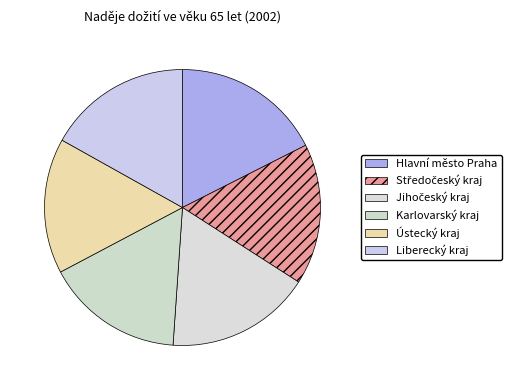

Count the number of slices in the pie.

6